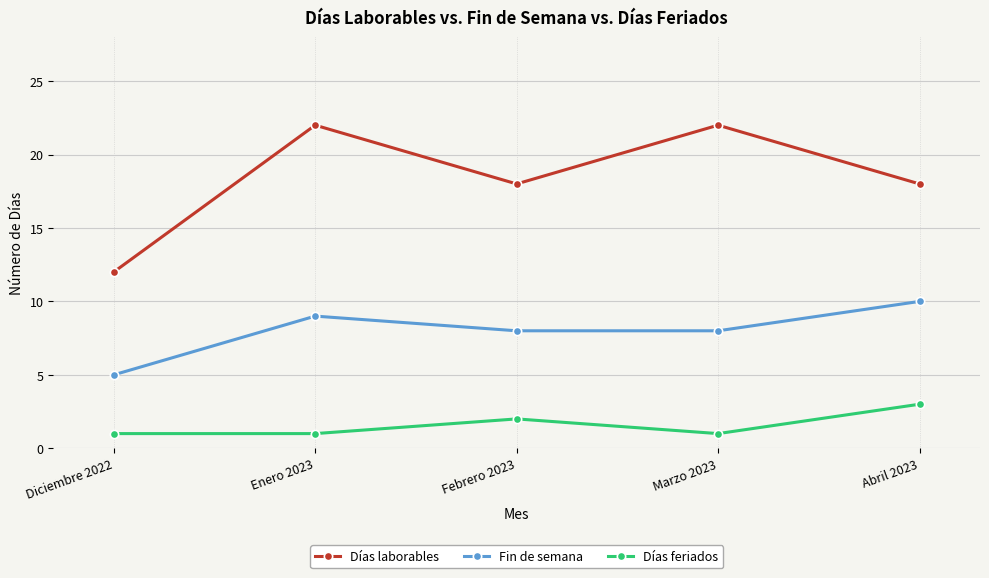

Is this an area chart (filled region under the line)?

No